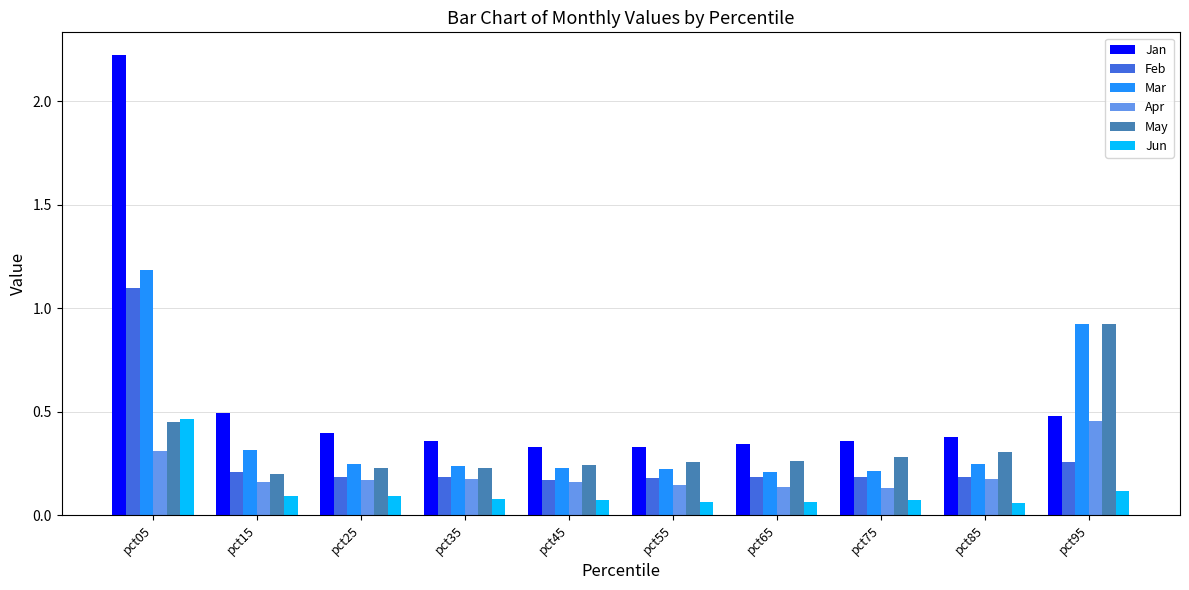

Count the Feb values in the range 0 to 1.

9